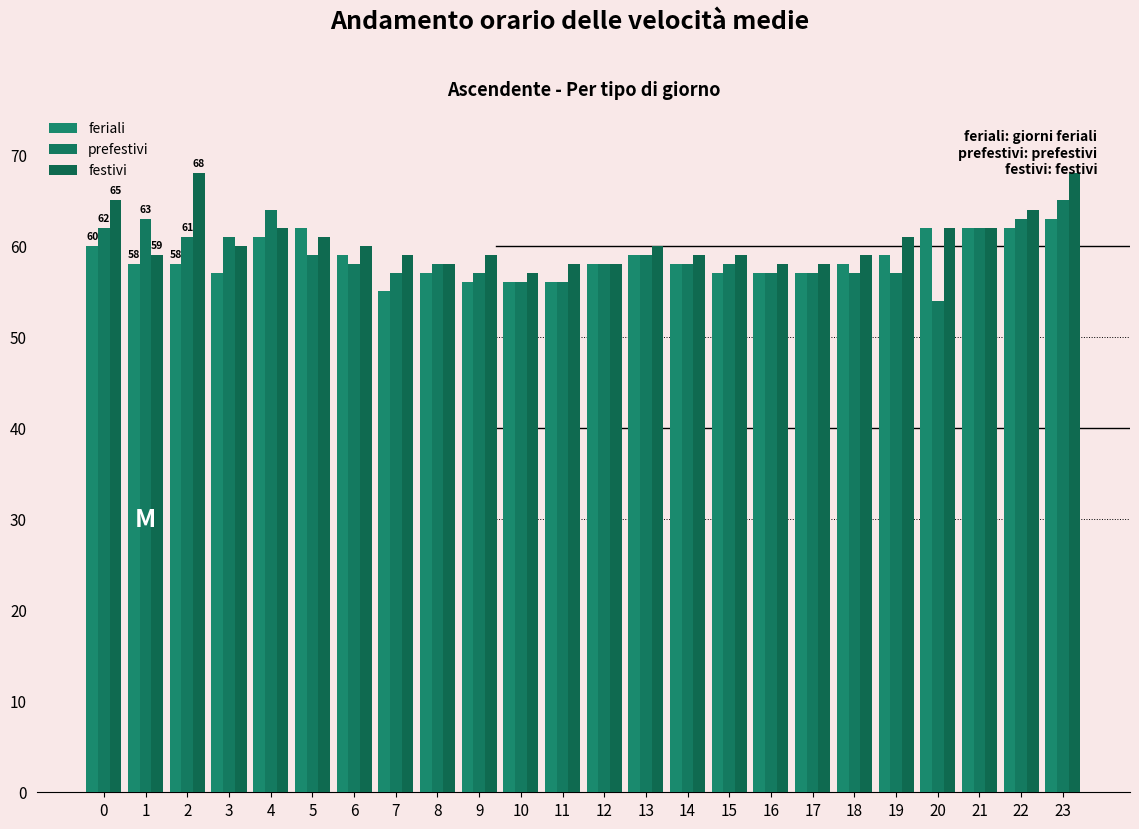

How many categories are shown in the chart?

24